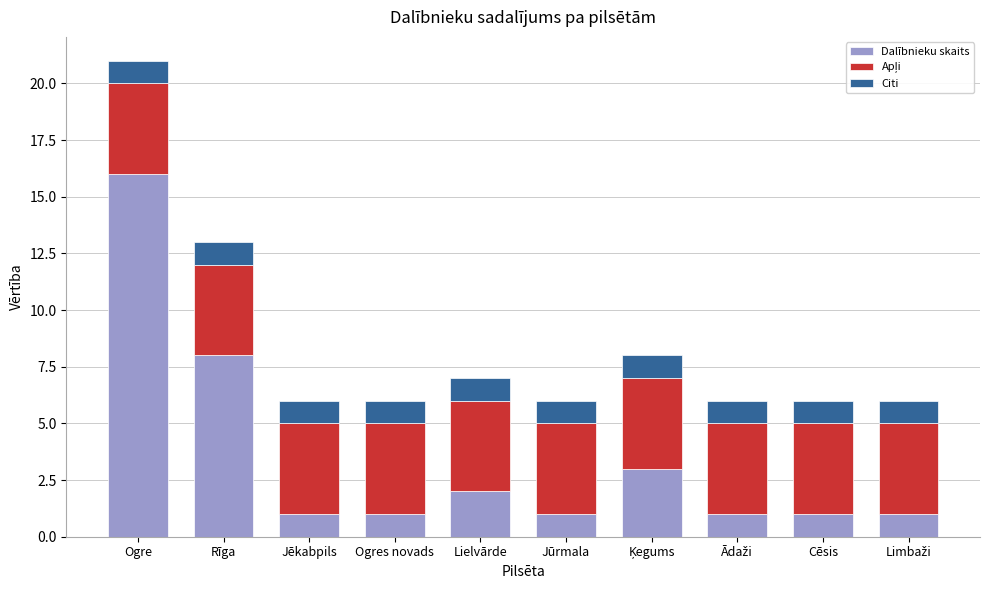

At which category is the sum across all series the highest?

Ogre